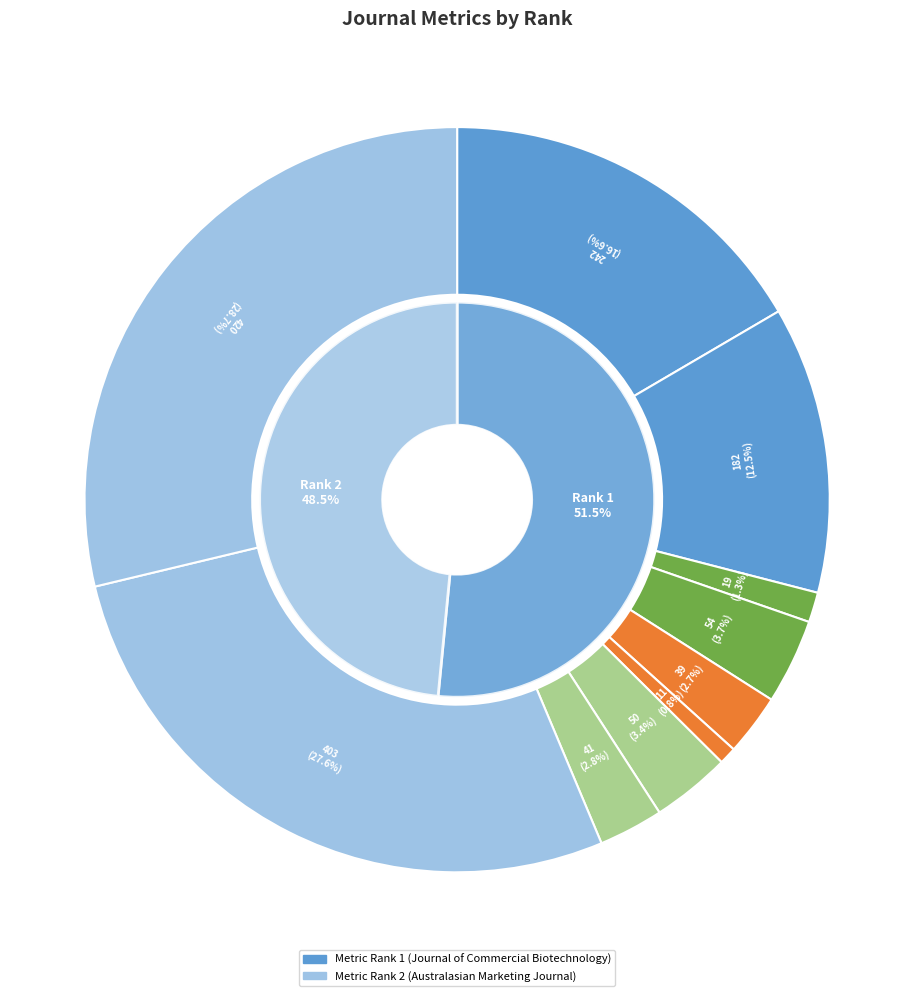

To the nearest percent, what percentage of the pie is Total Refs. (Rank 1)?

3%